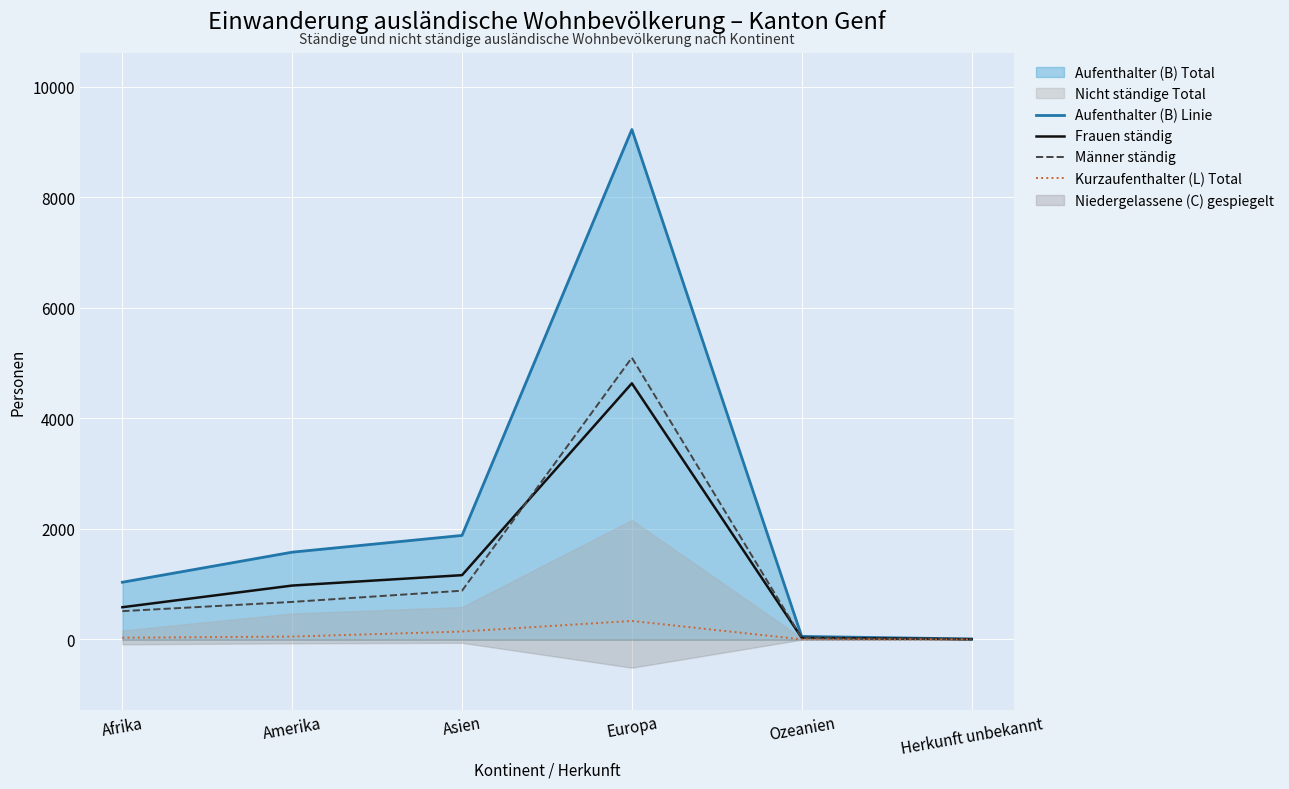

True or false: Kurzaufenthalter (L) Total and Aufenthalter (B) Linie cross at least once.

False